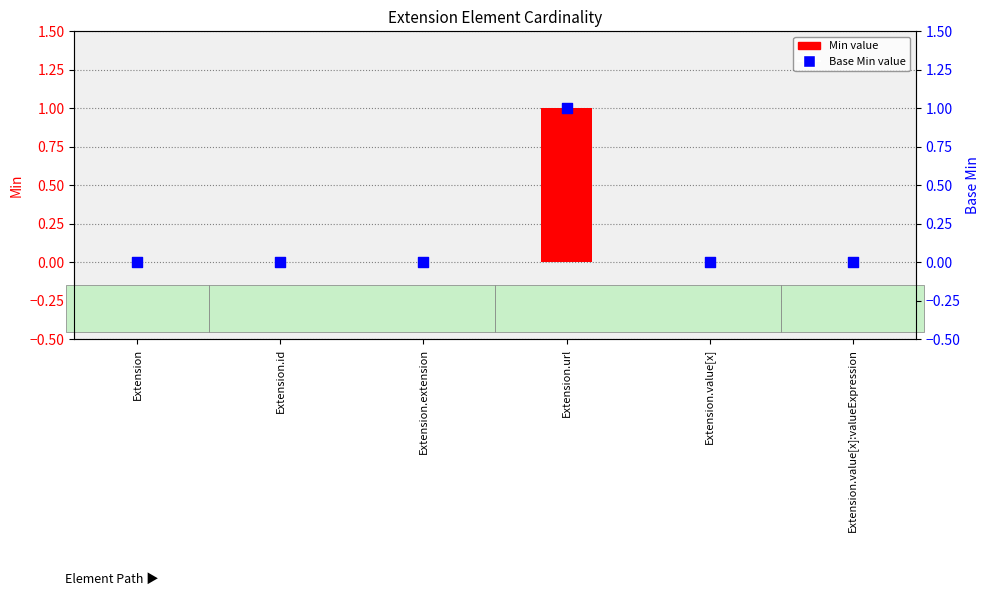

Which series has the largest Y range (max minus min)?

Min